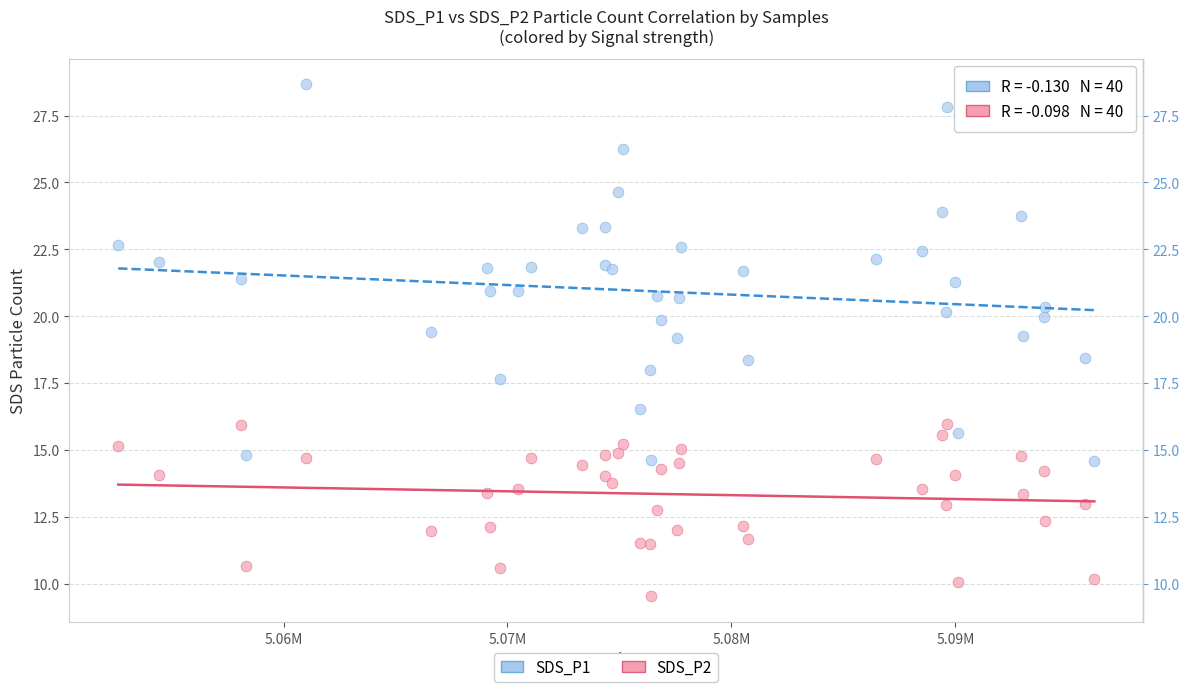

Which series reaches the maximum Y coordinate?

SDS_P1